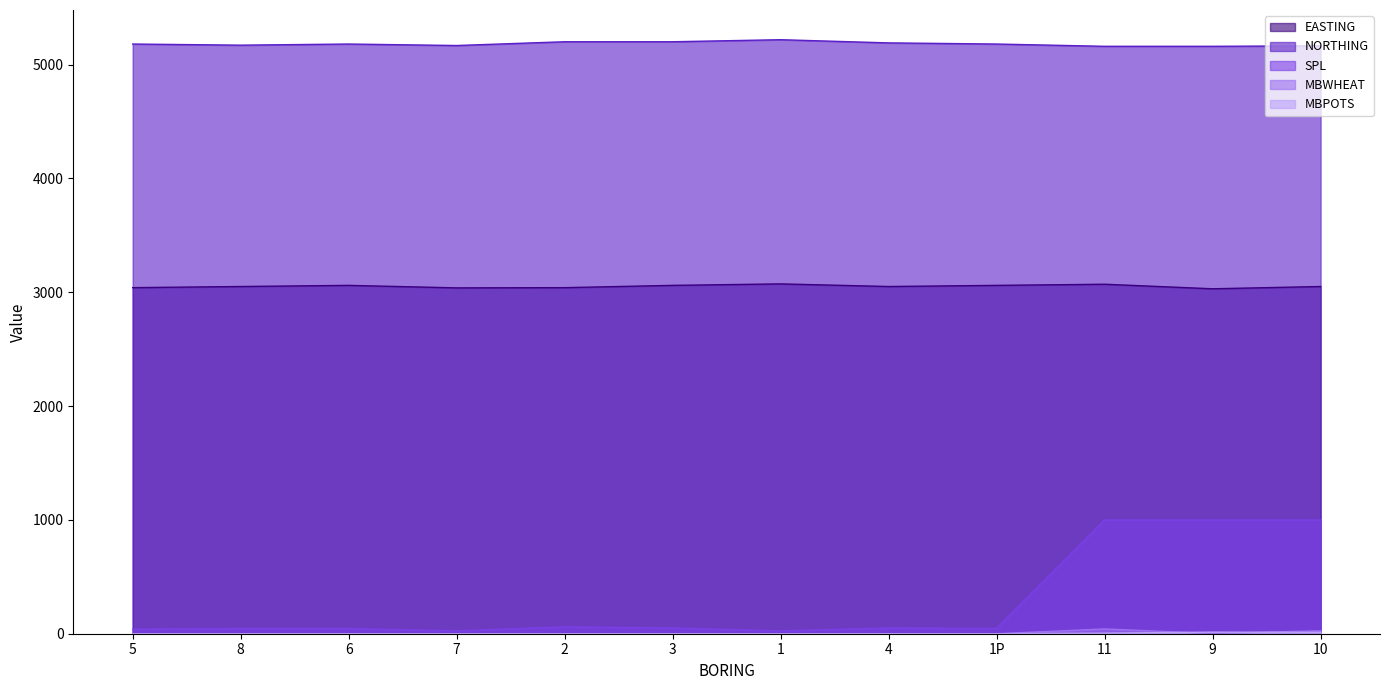

True or false: MBPOTS has a value of -10 at 5.

False